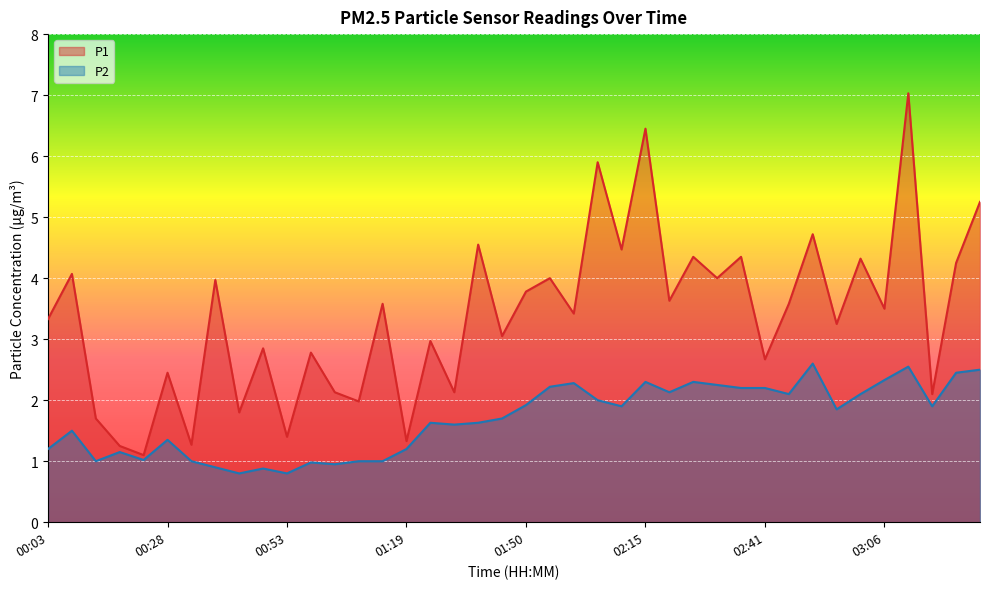

True or false: P1 has more than 2 interior local peaks.

True